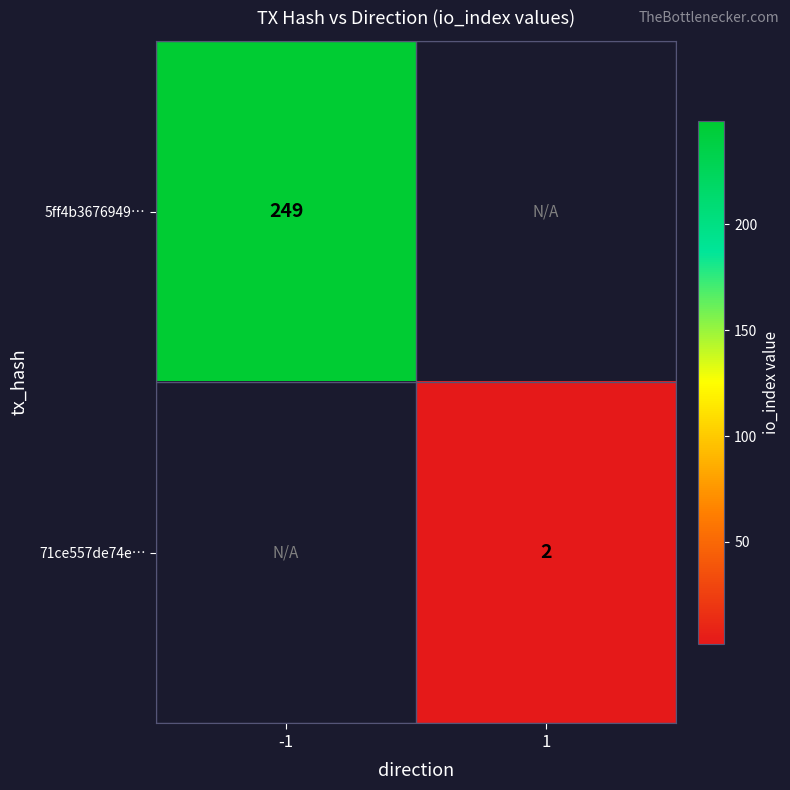

Which label corresponds to the smallest value in the chart?

1